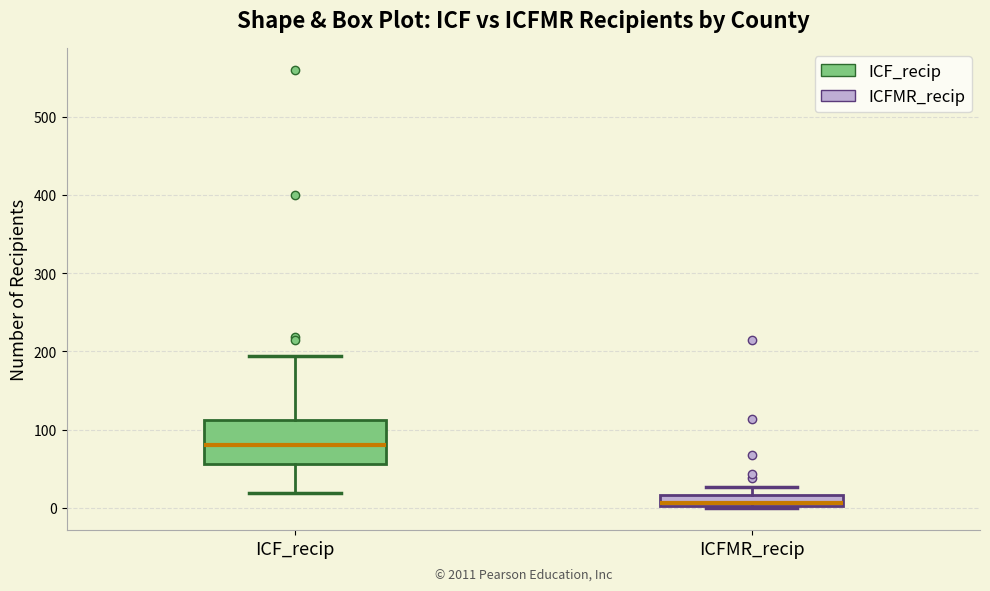

Where is the lower edge of the box for ICF_recip on the y-axis? The values are not printed on the chart, so give them approximately, as read against the axis.

60